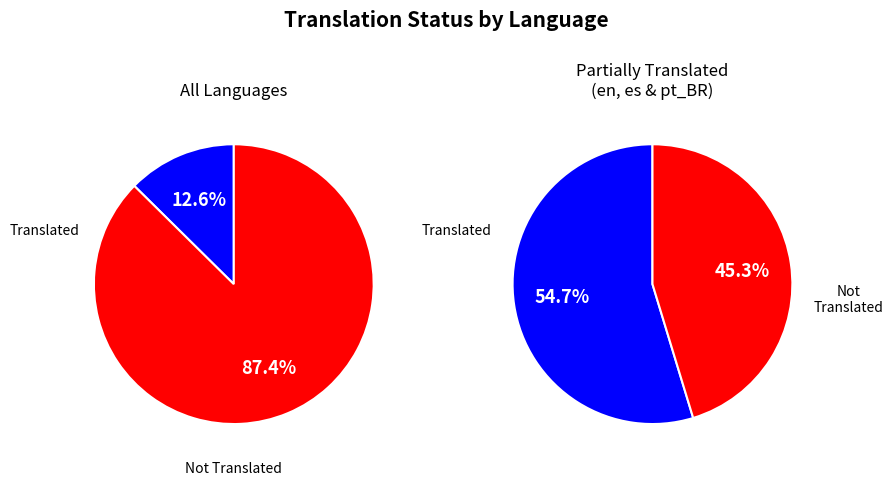

Does any single category account for the majority?

Yes